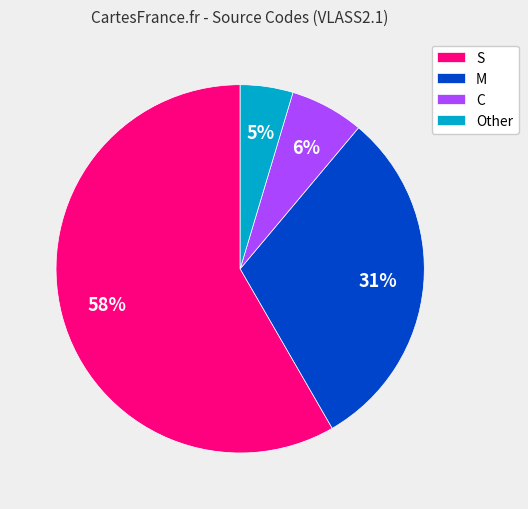

Does C represent more than half of the total?

No